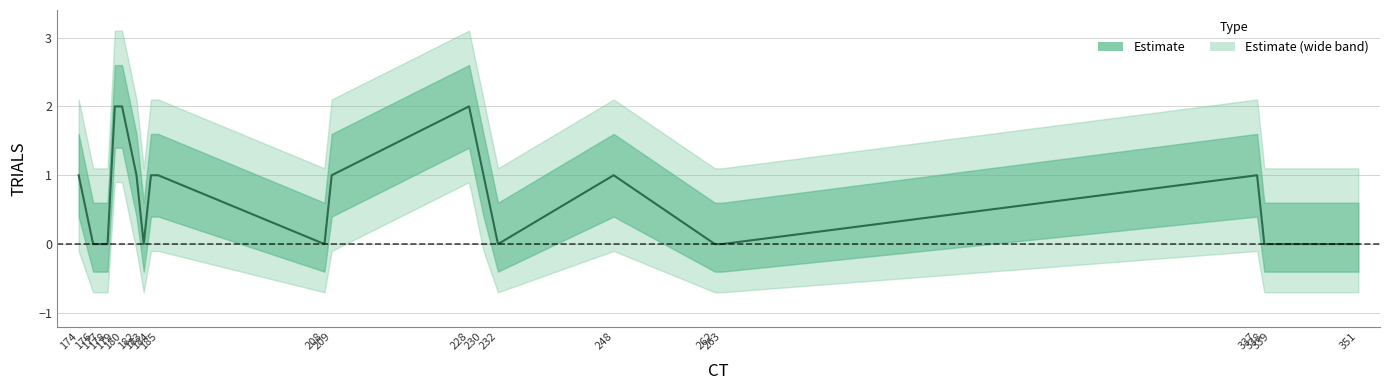

Reading left to right, list all the values displayed in this chart.

174=1	176=0	177=0	178=0	179=2	180=2	182=1	183=0	184=1	185=1	208=0	209=1	228=2	230=1	232=0	248=1	262=0	263=0	337=1	338=0	339=0	351=0